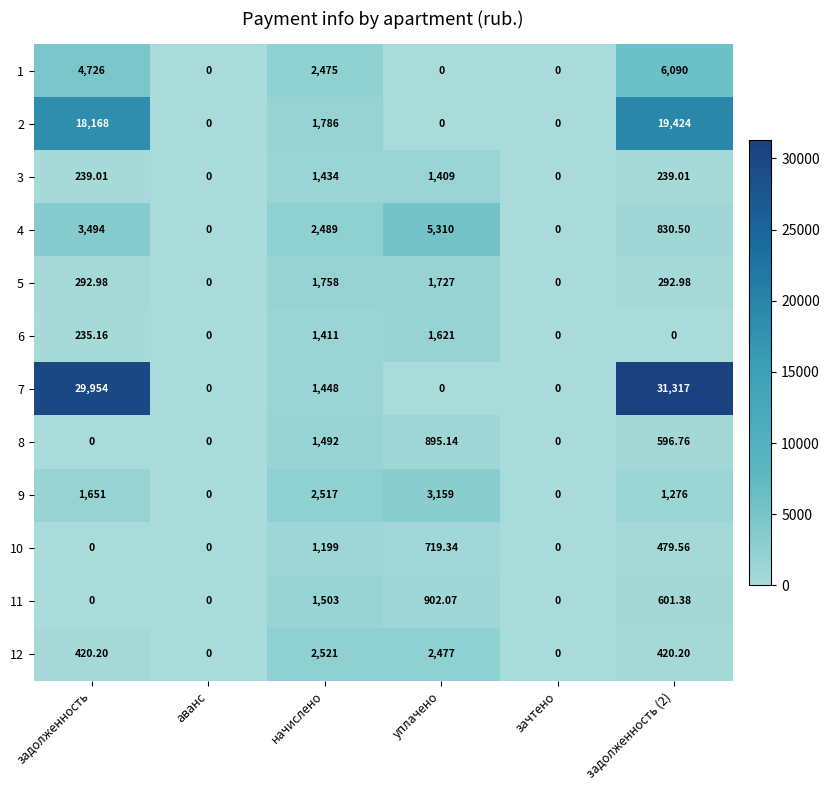

At which label is 6 closest to 810?

задолженность